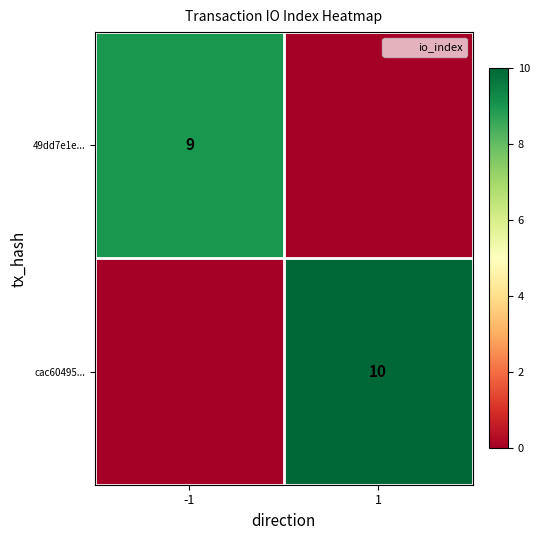

The value of cac60495... at 1 is 10. True or false?

True